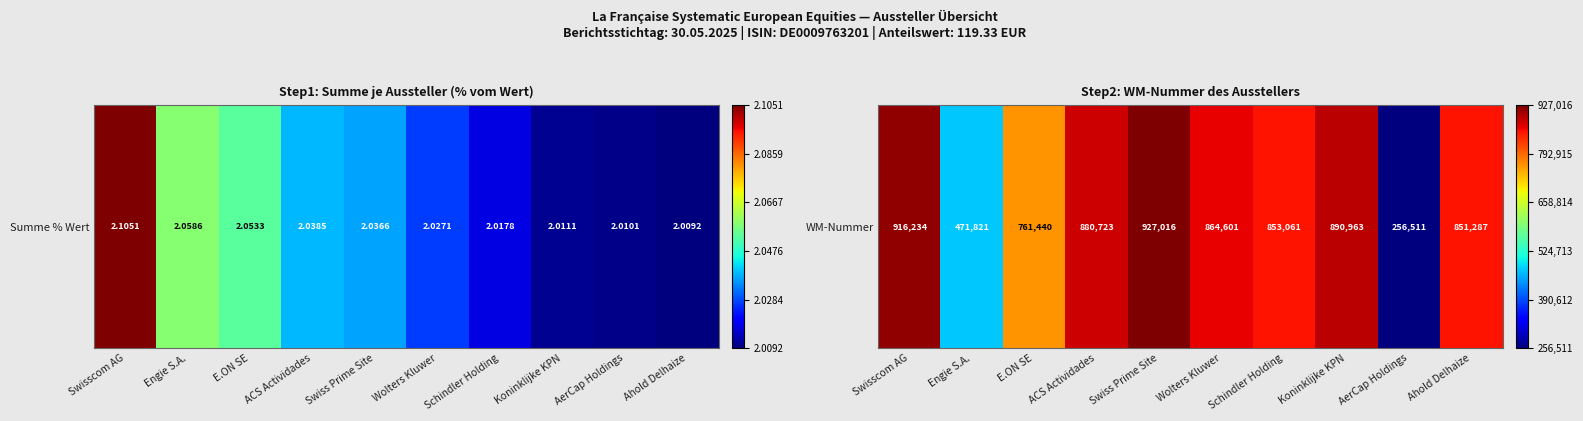

What is the sum of the values at ACS Actividades and Engie S.A.?

1.3